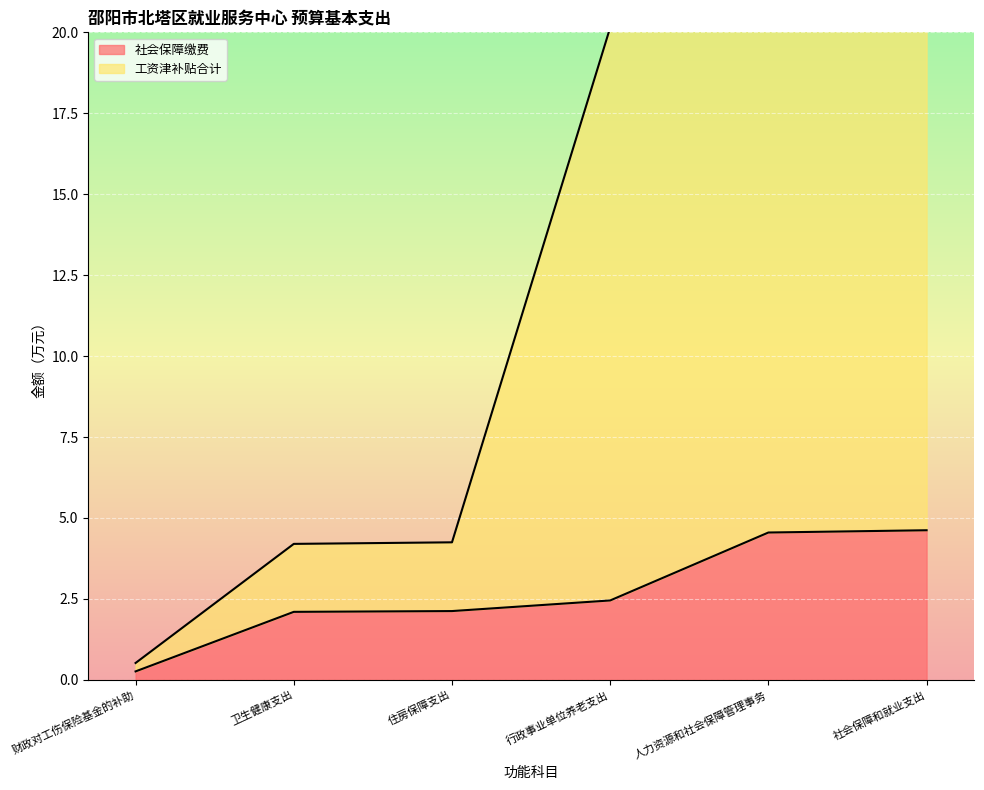

Which series has the widest spread of values?

工资津补贴合计